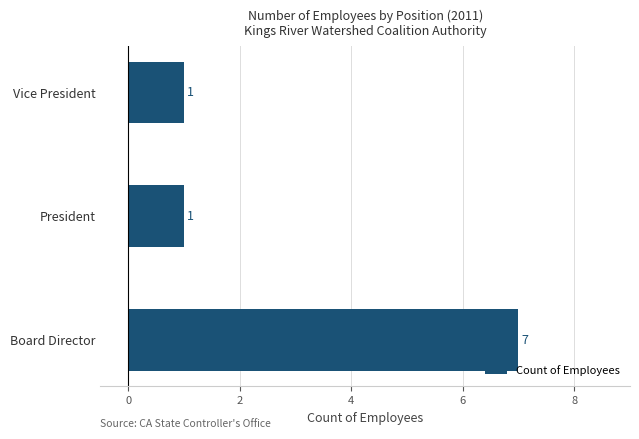

Which has a higher value, Vice President or Board Director?

Board Director